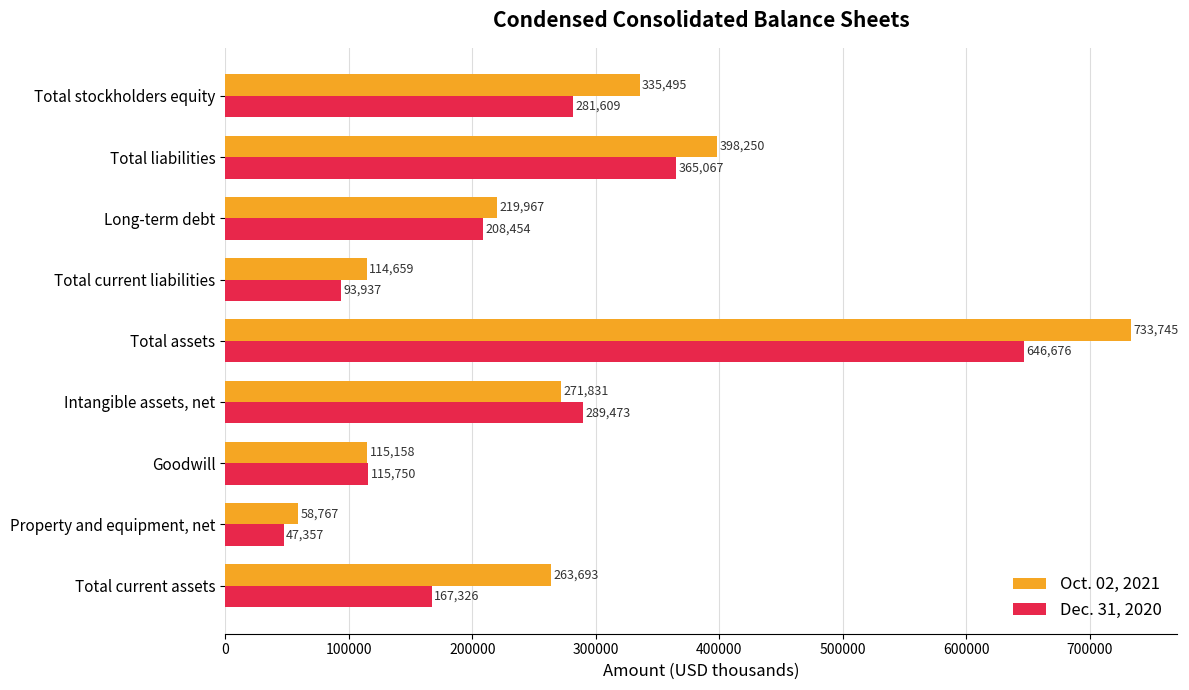

Which series has the largest total across all categories?

Oct. 02, 2021